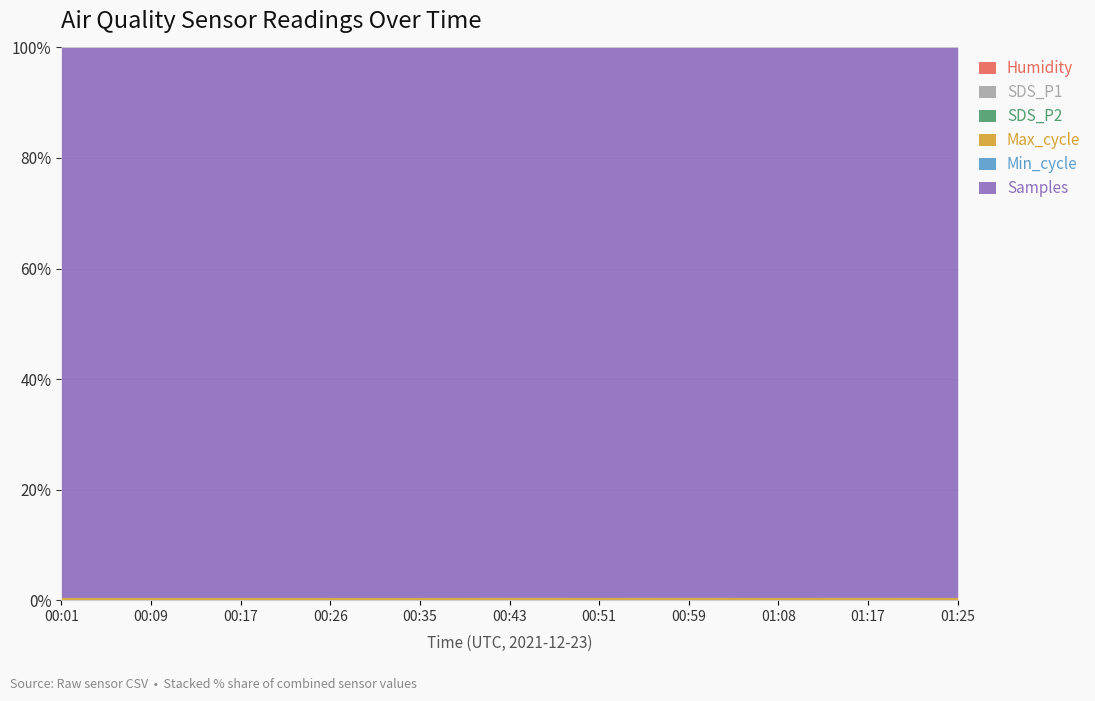

How many interior local valleys does the SDS_P2 series have?

4